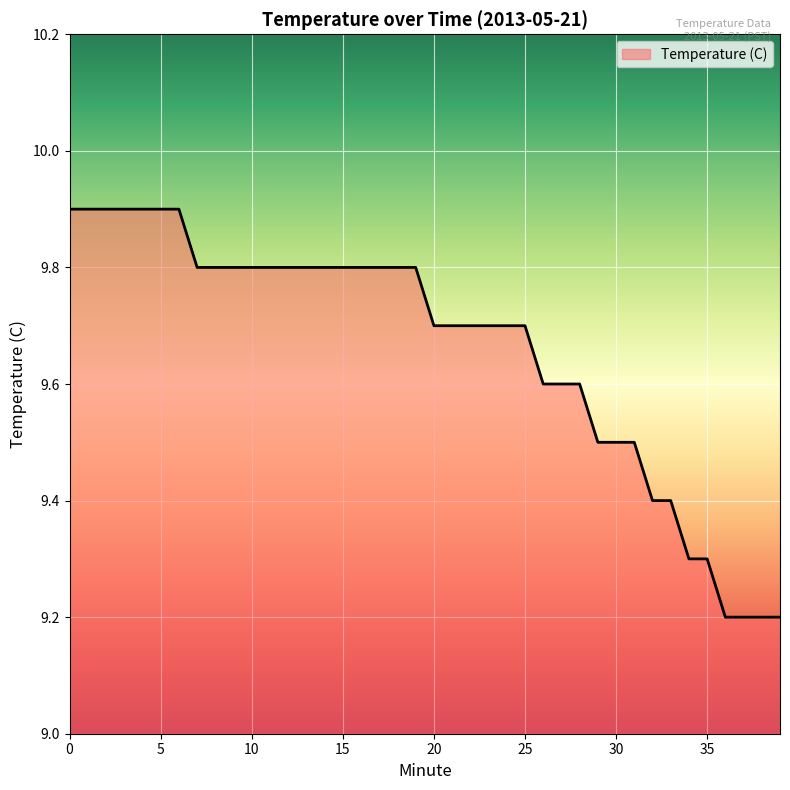

What is the difference between the maximum and minimum values?

0.7